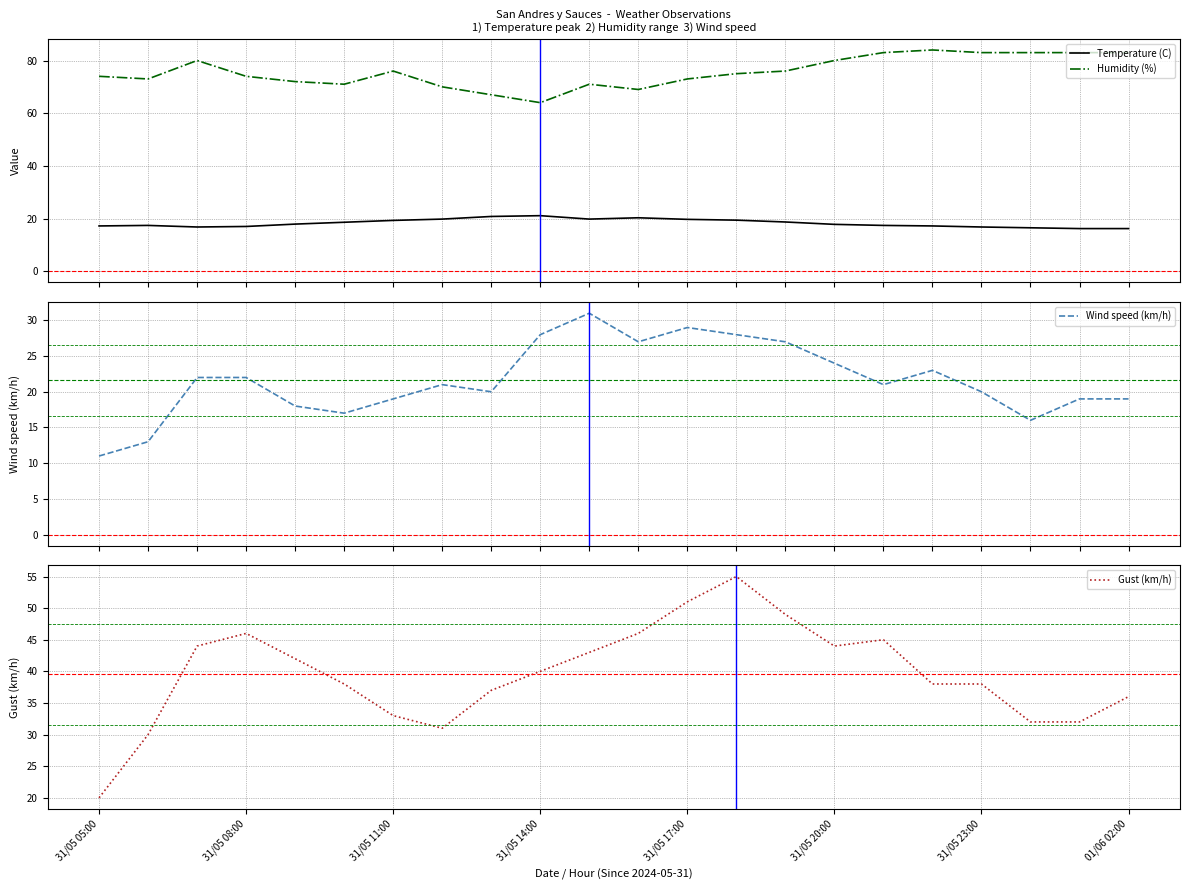

What is the minimum value shown in the chart?

11.0